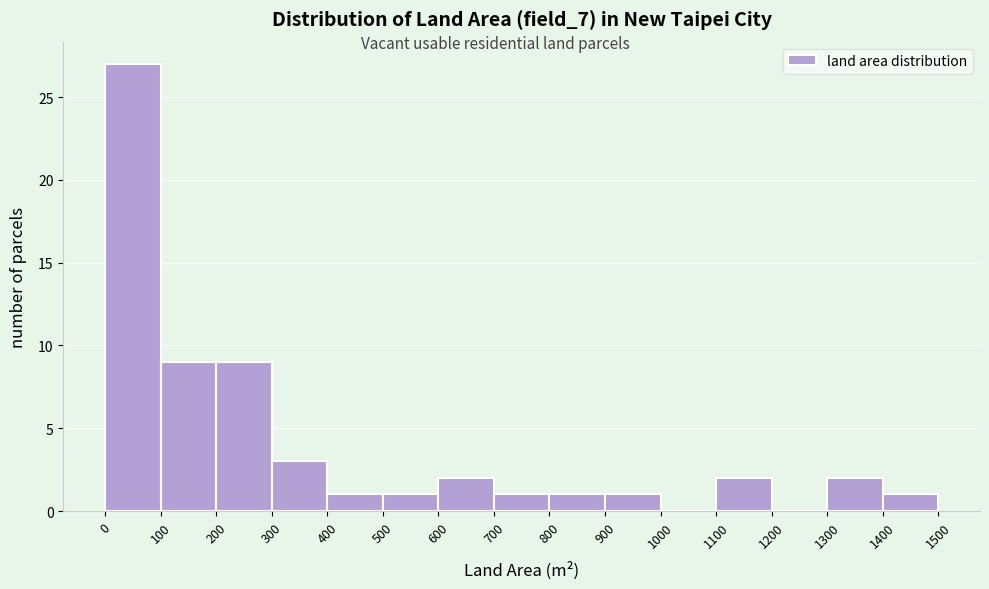

Which range on the x-axis has the tallest bar?

0 to 100